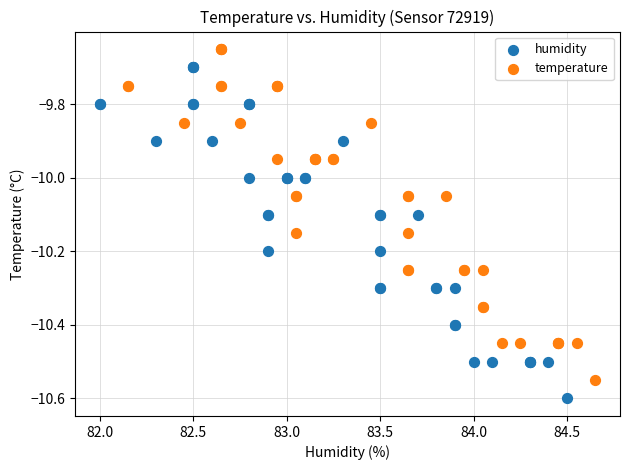

Which series contains the lowest Y value?

humidity